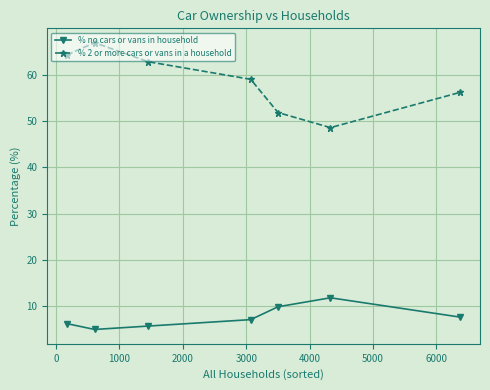

How many categories are shown in the chart?

7